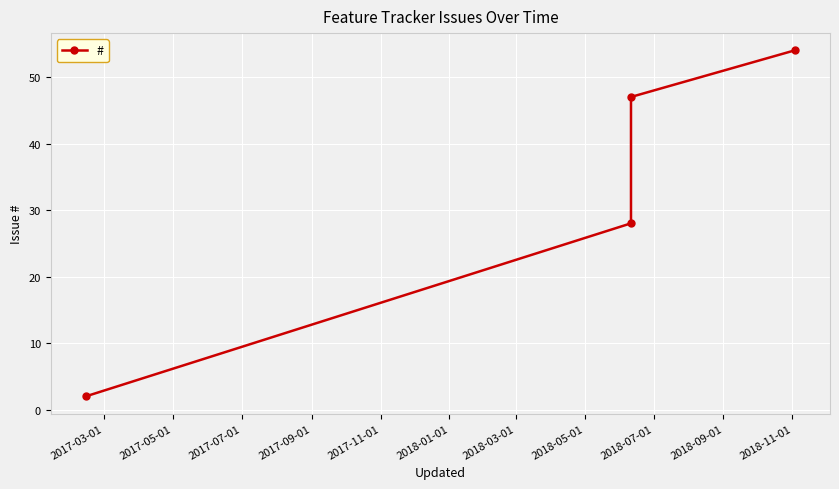

True or false: the data has more than 1 interior local peaks.

False